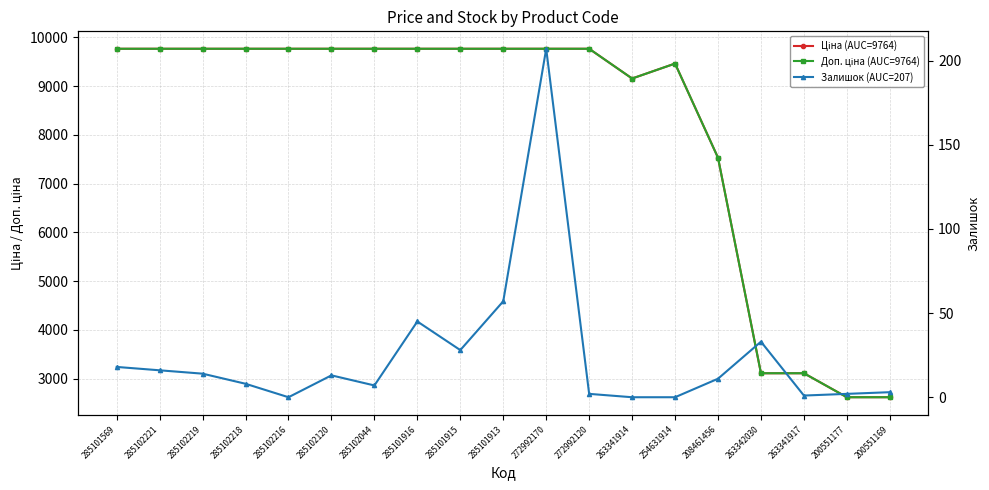

What position from the right is 254631914?

6